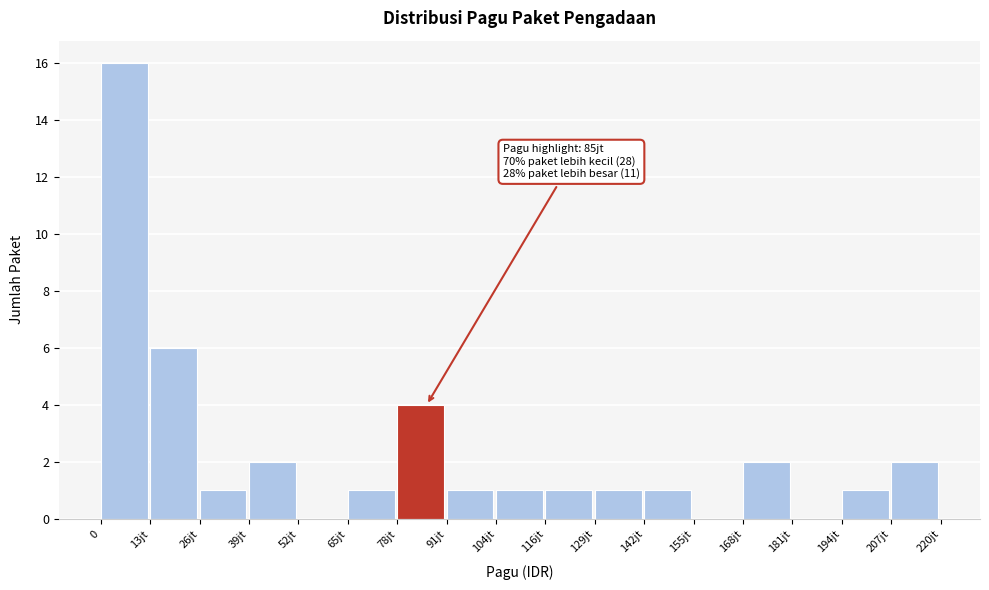

Reading left to right, extract all data points from this chart.

0=16	13jt=6	26jt=1	39jt=2	52jt=0	65jt=1	78jt=4	91jt=1	104jt=1	116jt=1	129jt=1	142jt=1	155jt=0	168jt=2	181jt=0	194jt=1	207jt=2